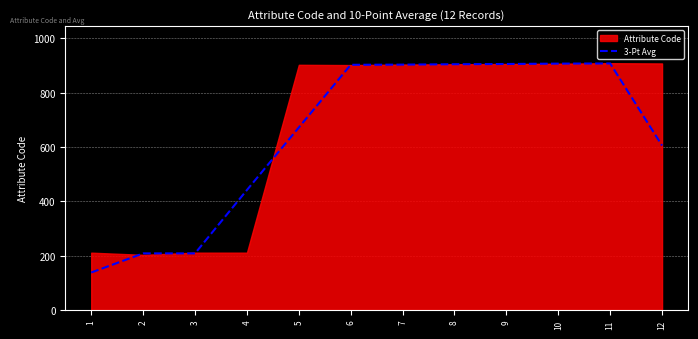

Reading left to right, extract all data points from this chart.

1=138.0	2=208.3	3=208.3	4=441.3	5=671.3	6=902.0	7=902.7	8=904.0	9=905.0	10=906.3	11=907.0	12=605.0